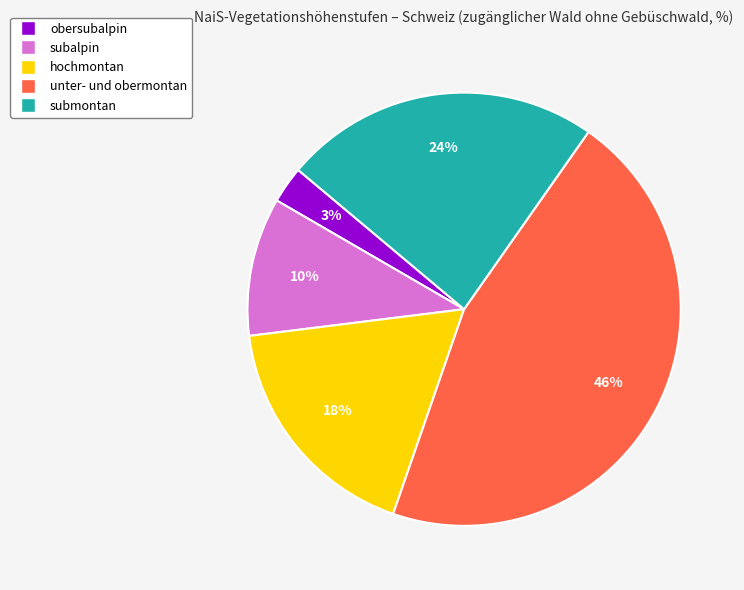

To the nearest percent, what is the average slice percentage?

20%